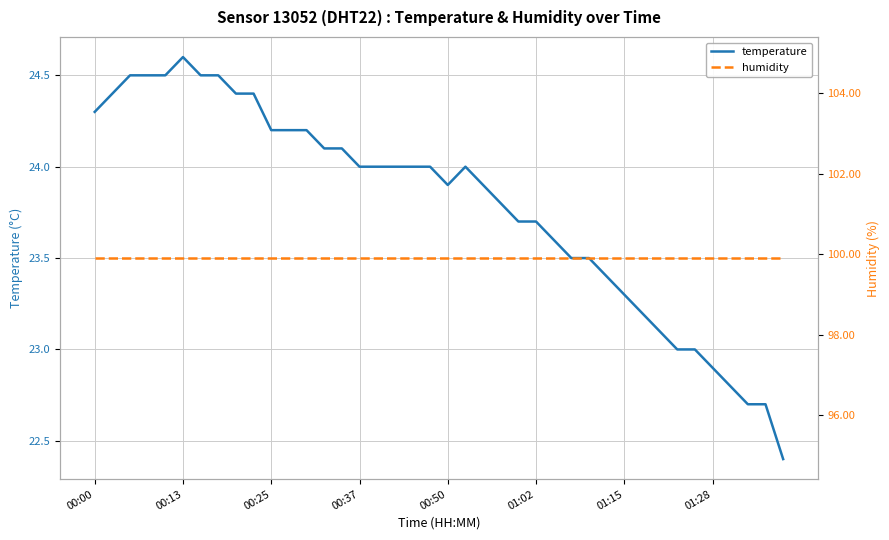

True or false: temperature has a value of 39.7 at 00:13.

False